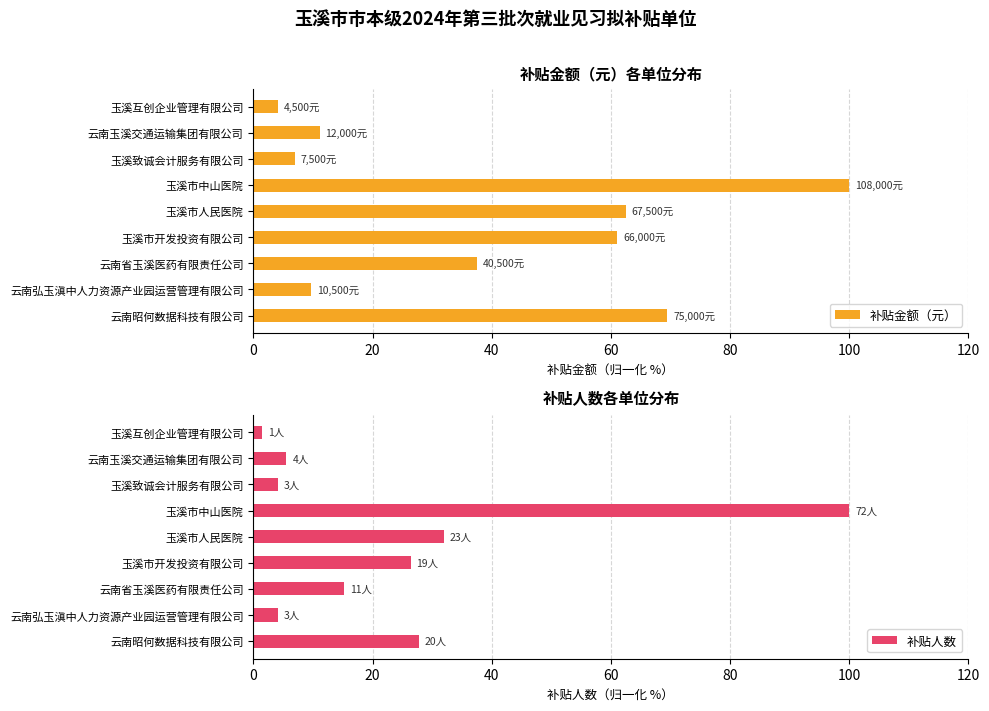

The 补贴金额（元） series shows 62.5 at 玉溪市人民医院. True or false?

True